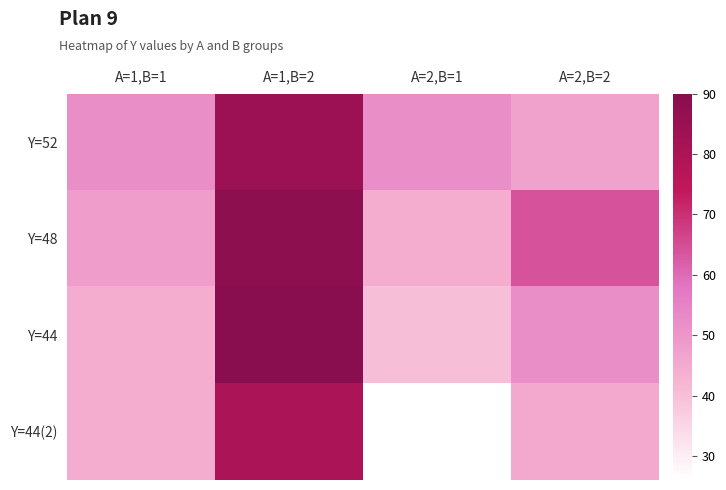

What is the smallest value displayed?

26